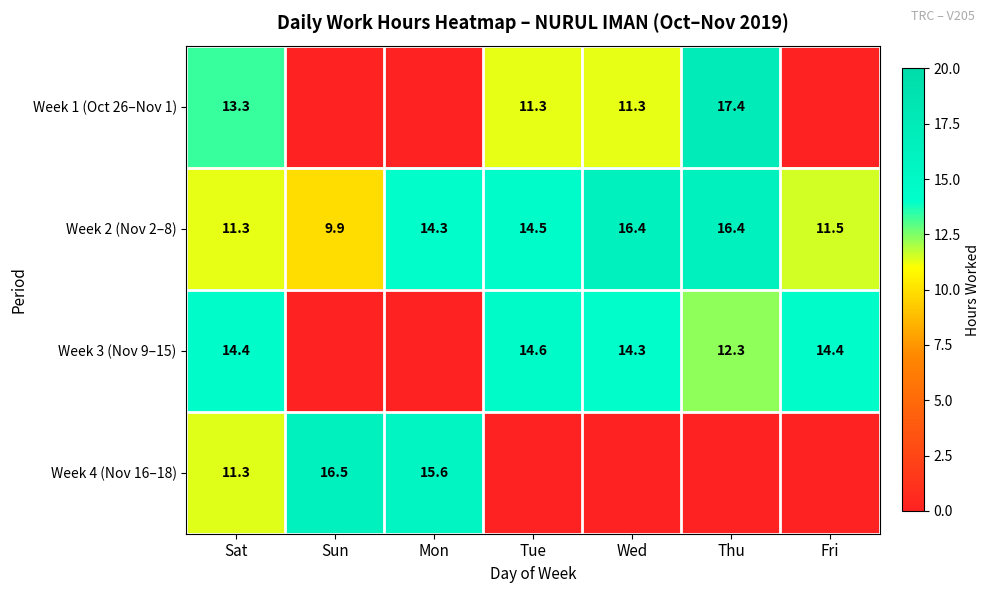

What is the difference between the maximum and minimum values in the Week 2 (Nov 2–8) series?

6.5